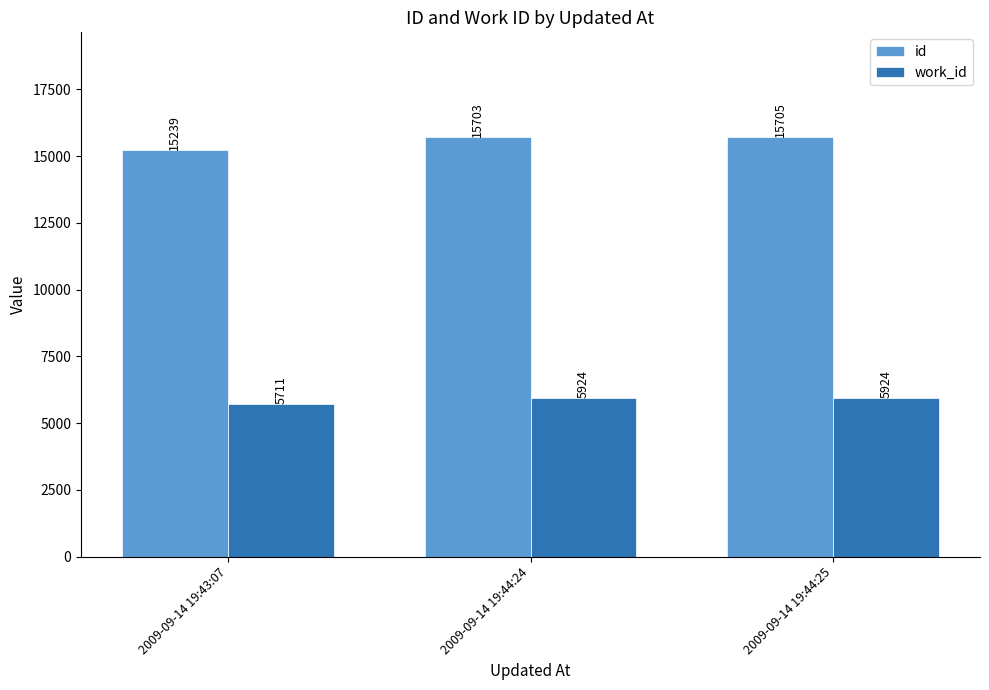

The id series shows 15239 at 2009-09-14 19:43:07. True or false?

True